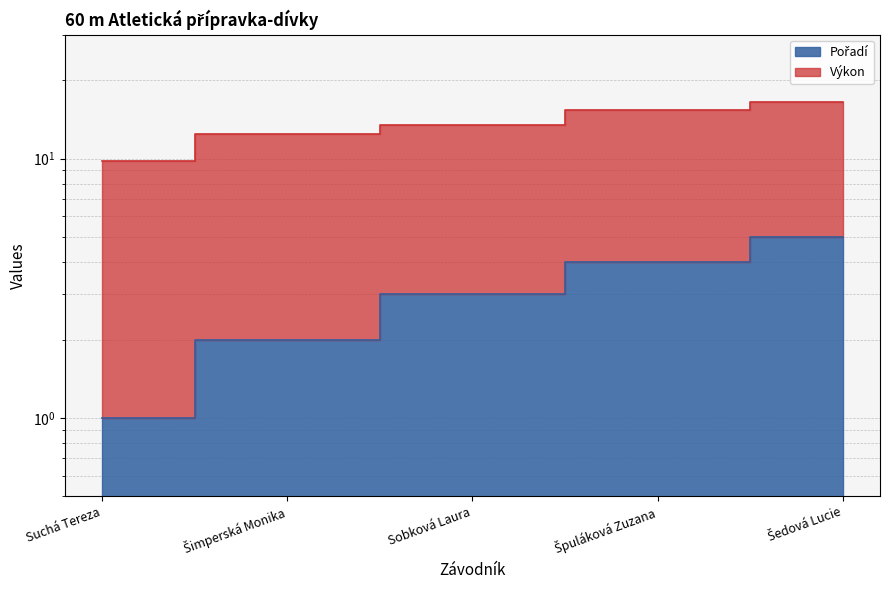

At which label does the data first exceed 3?

Špuláková Zuzana